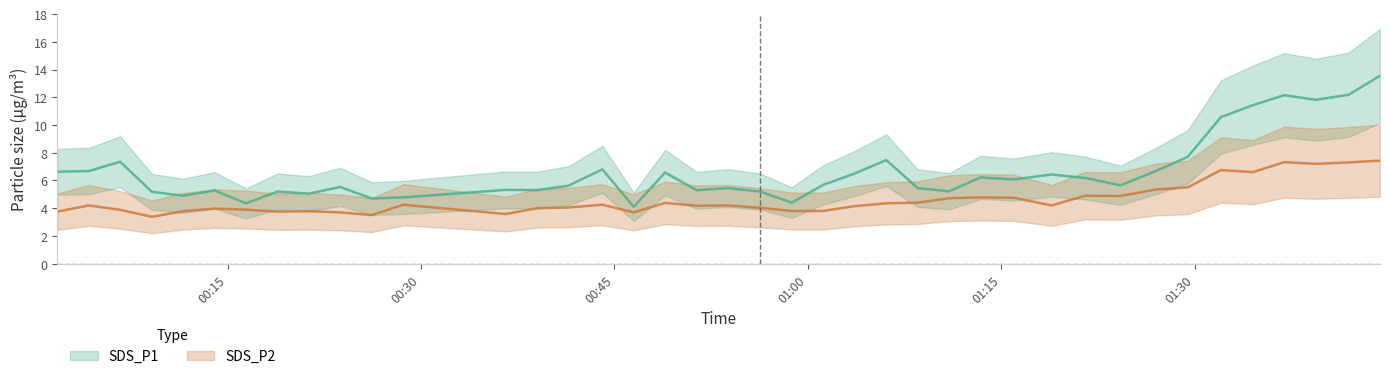

What is the difference between the second highest and minimum values in the SDS_P2 series?

3.9